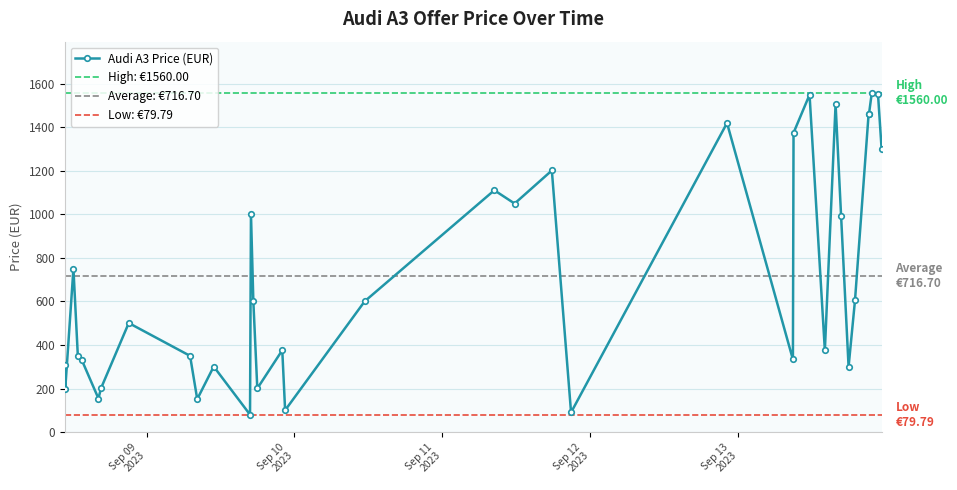

Rank the categories by value from lowest to highest.

12, 22, 17, 10, 6, 2, 15, 7, 30, 11, 1, 5, 24, 4, 9, 27, 16, 8, 18, 14, 31, 3, 29, 13, 20, 19, 21, 36, 25, 23, 32, 33, 28, 26, 35, 34